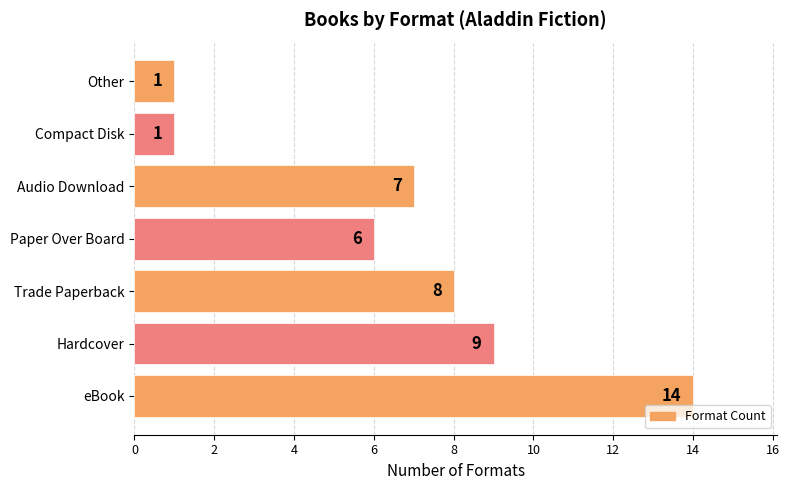

How many values are below 7?

3